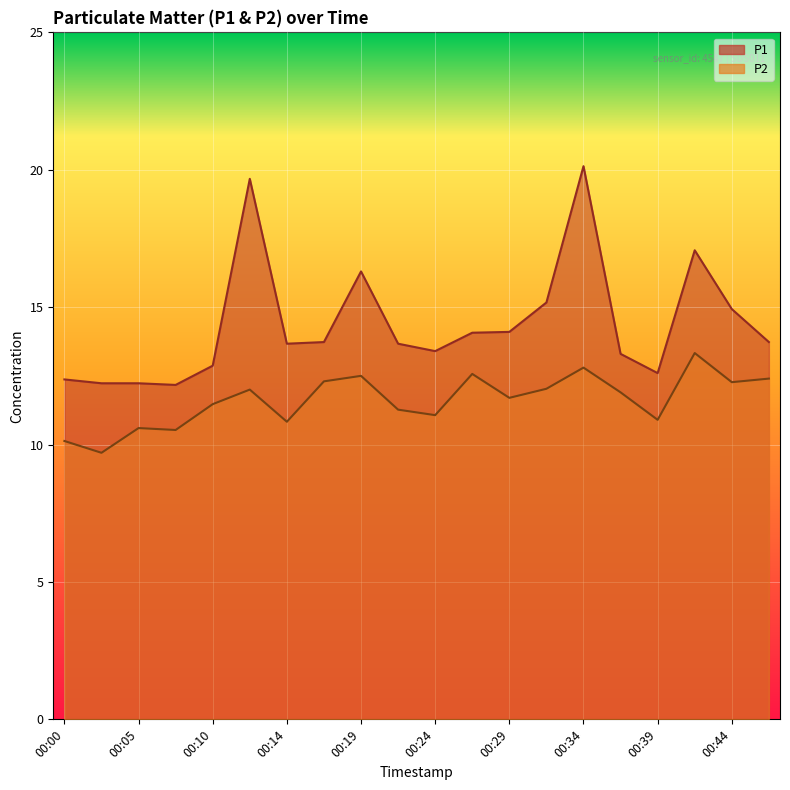

True or false: P1 and P2 intersect in this chart.

False